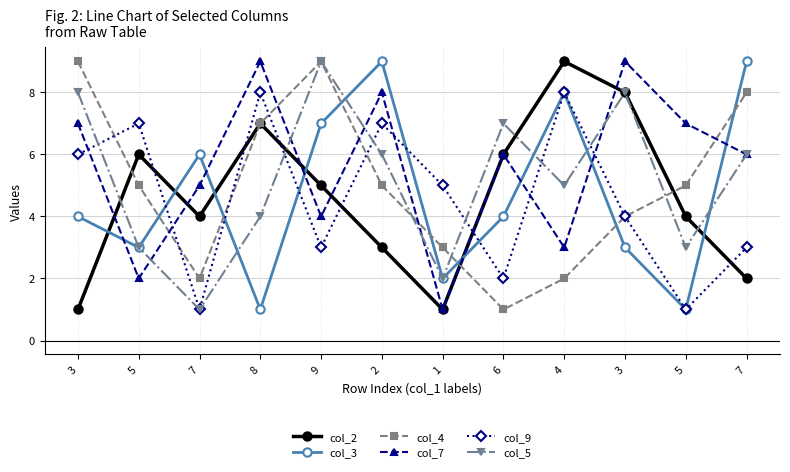

Which series changed the most between 9 and 5?

col_3